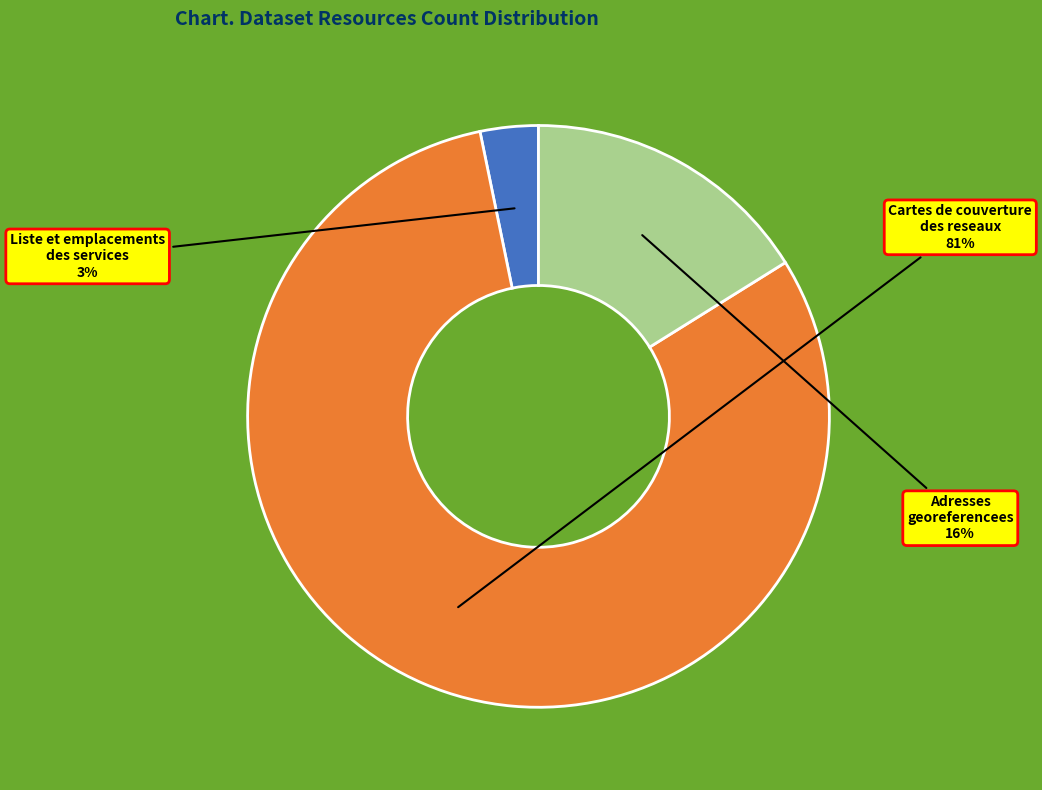

How many slices are in this pie chart?

3